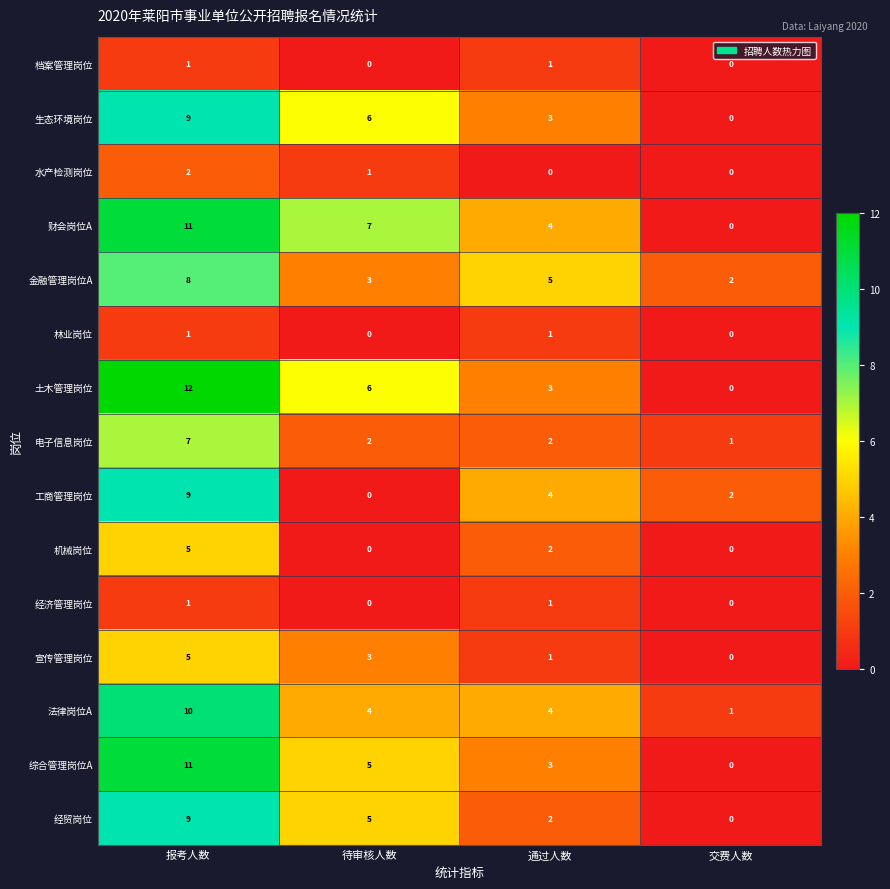

Which series has the largest total across all categories?

财会岗位A